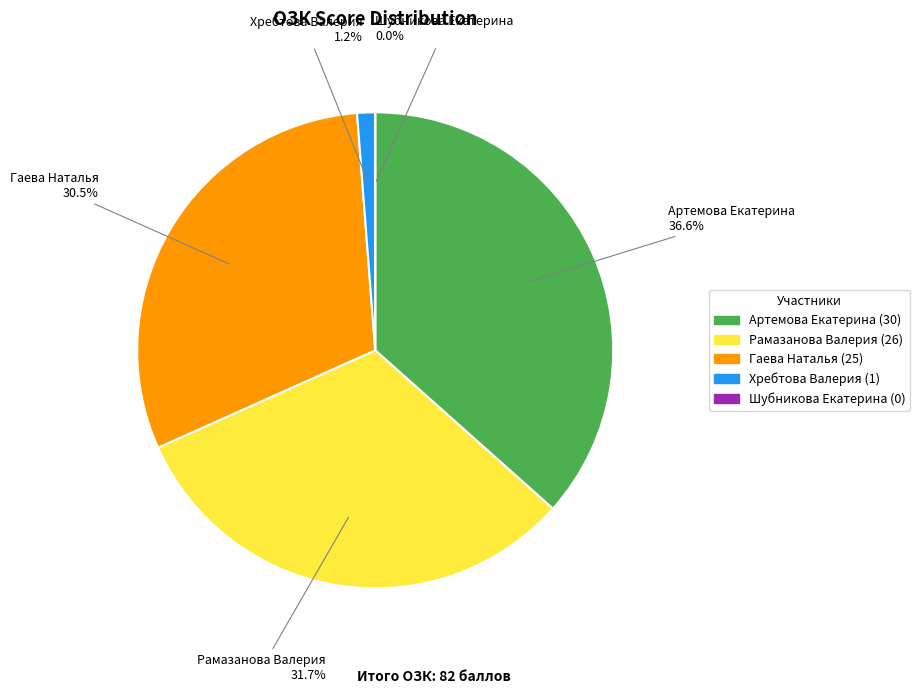

How much of the chart is everything except Хребтова Валерия?

98.8%